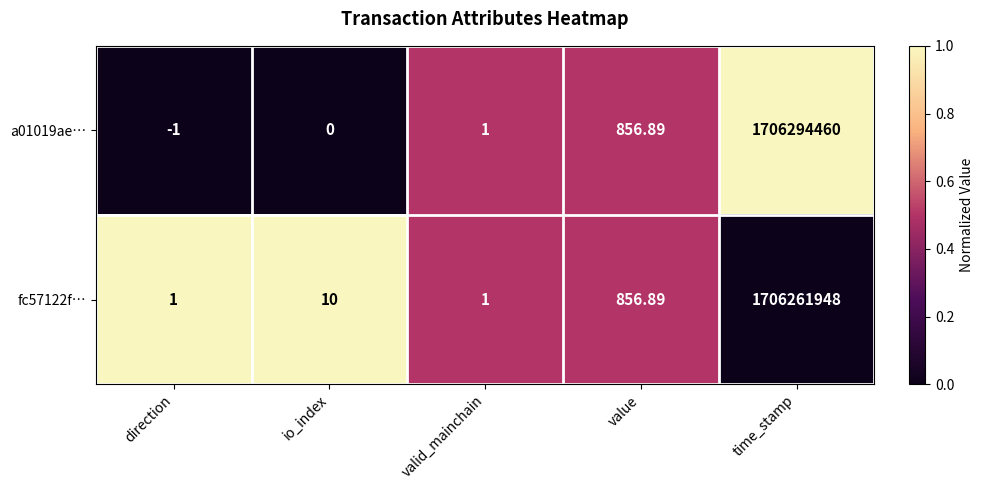

Which series changed the most between io_index and value?

a01019ae…